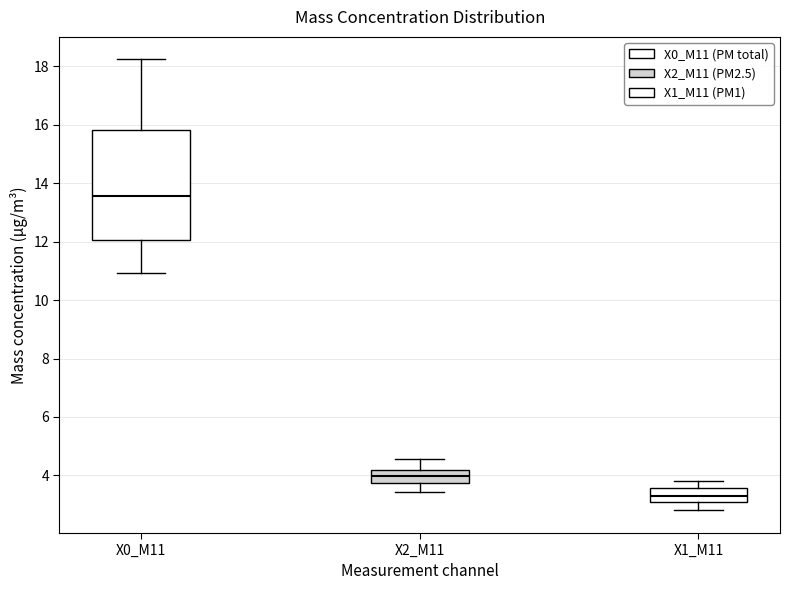

Reading left to right, read every box against the y-axis: the position of its median line, the range the box covers, and the ends of its whiskers. The values are not printed on the chart, so give them approximately, as read against the axis.

X0_M11: median 13.6, box 12.0 to 15.8, whiskers 11.0 to 18.2
X2_M11: median 4.0, box 3.8 to 4.2, whiskers 3.4 to 4.6
X1_M11: median 3.2, box 3.0 to 3.6, whiskers 2.8 to 3.8